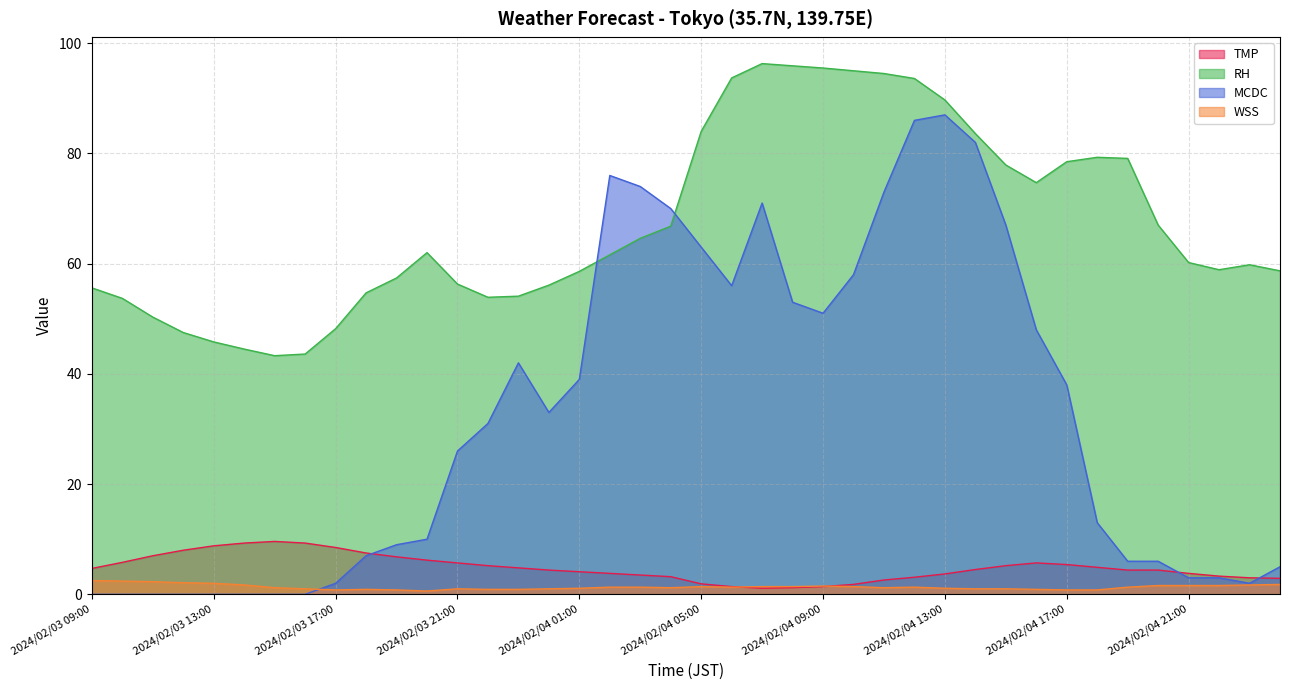

What value does the RH series have at 2024/02/04 22:00?

58.9